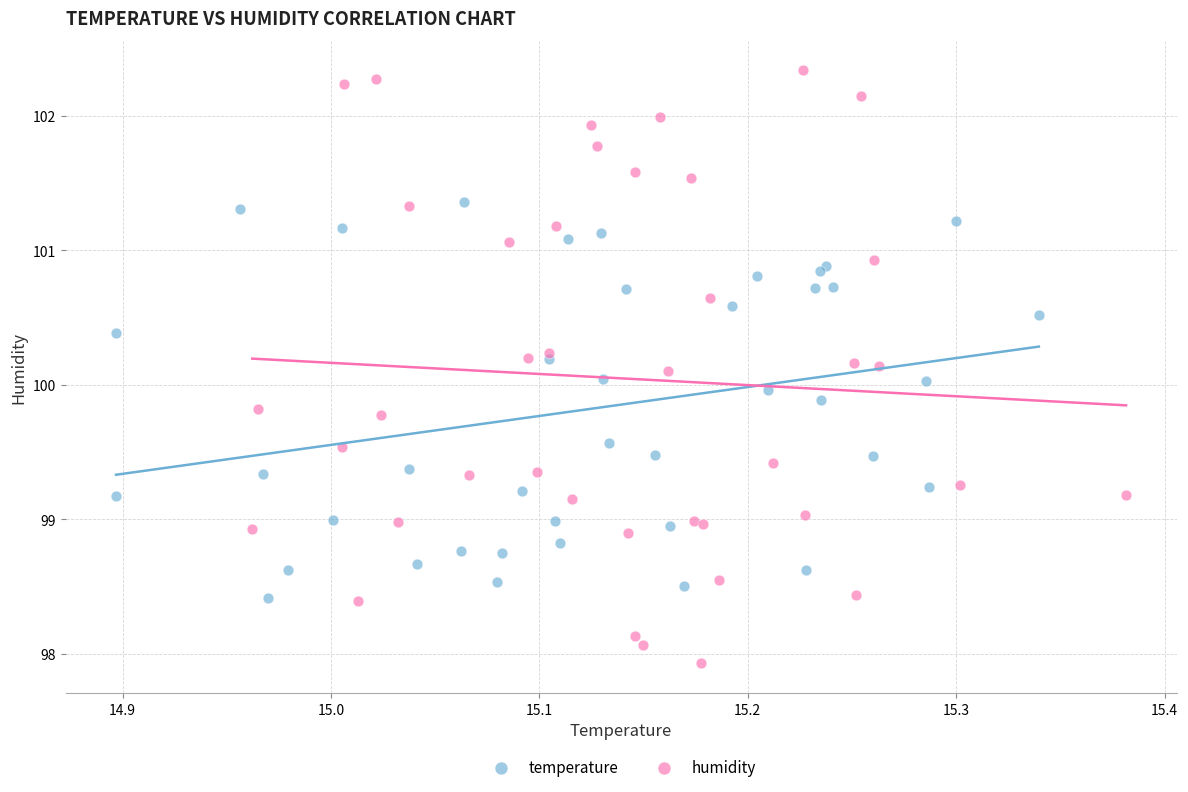

Which series has the largest Y range (max minus min)?

humidity